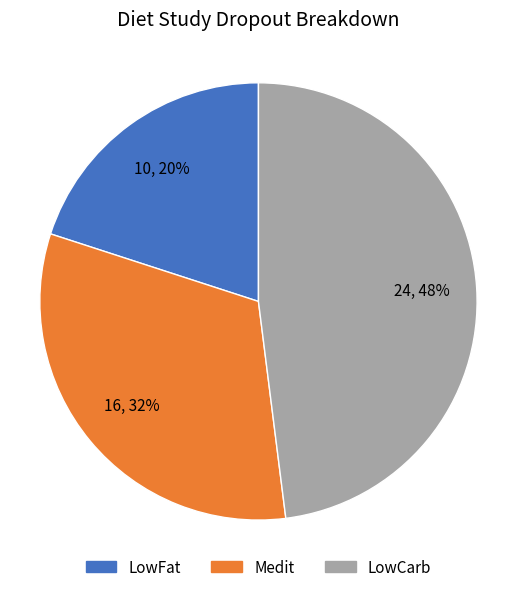

Approximately how many times larger is the value at LowCarb compared to LowFat?

2.4